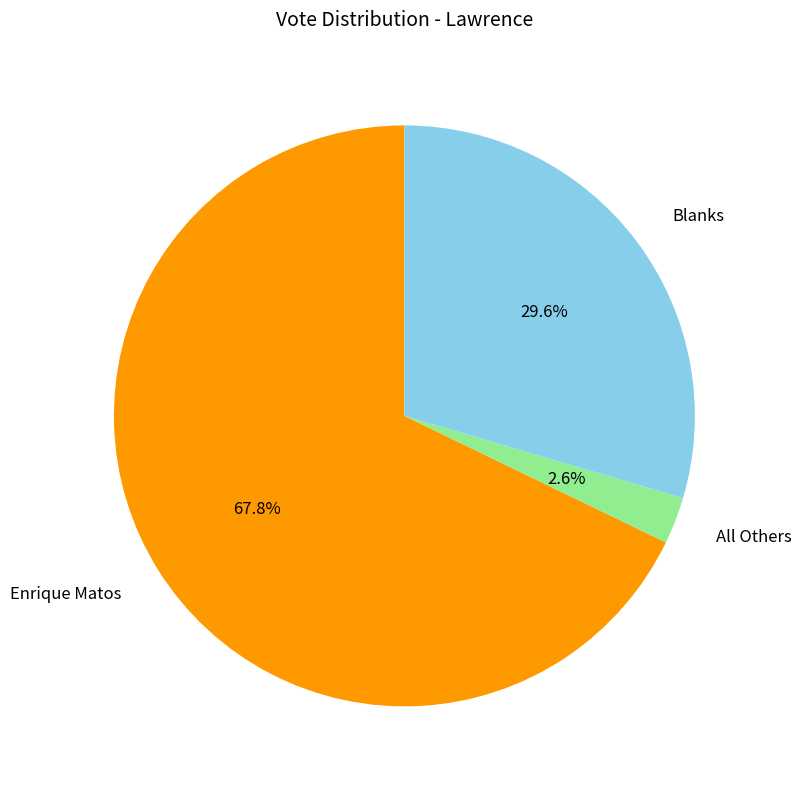

How many segments does this pie chart have?

3